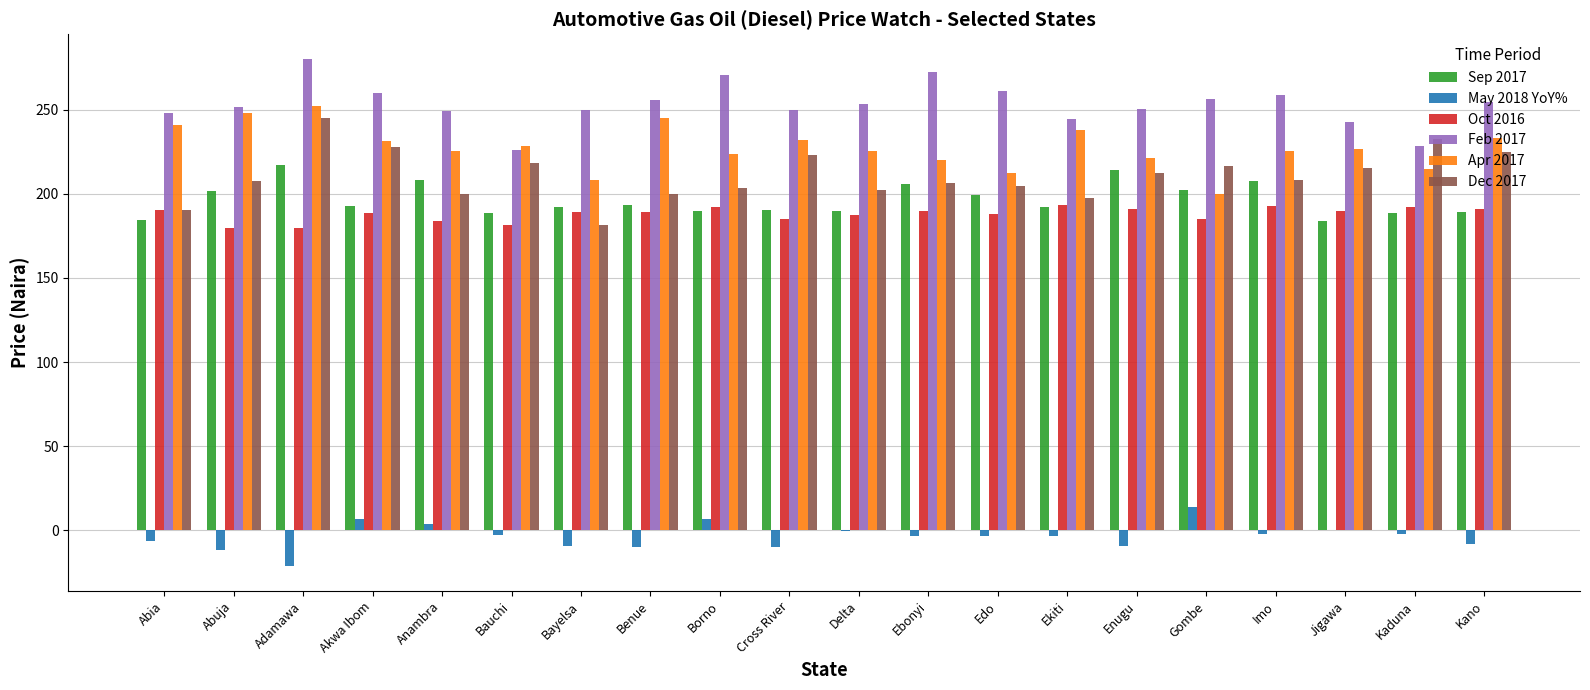

What is the sum of all May 2018 YoY% values?

-75.4